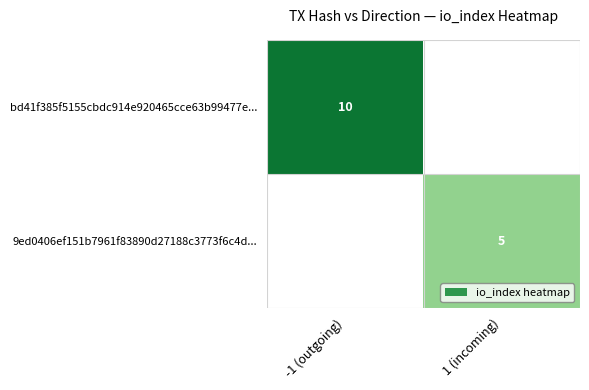

The value of 9ed0406ef151b7961f83890d27188c3773f6c4d... at 1 (incoming) is 7.1. True or false?

False